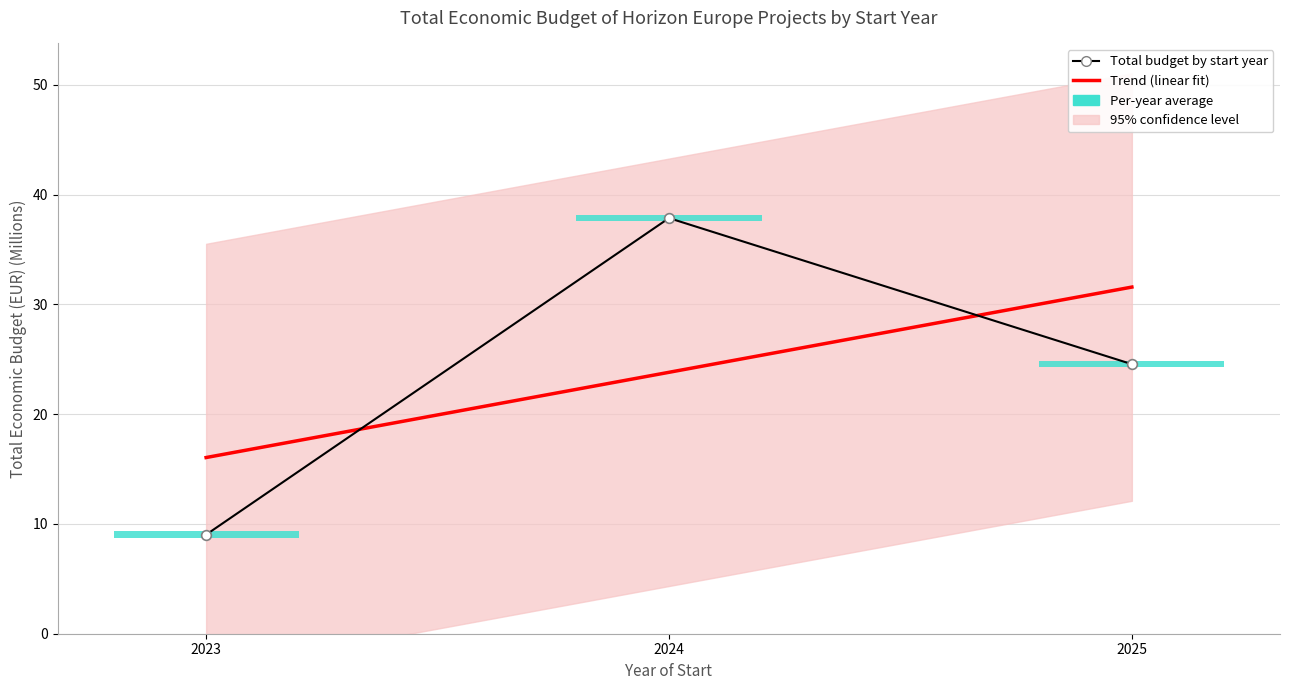

What is the average value of the Trend (linear fit) series?

23.8